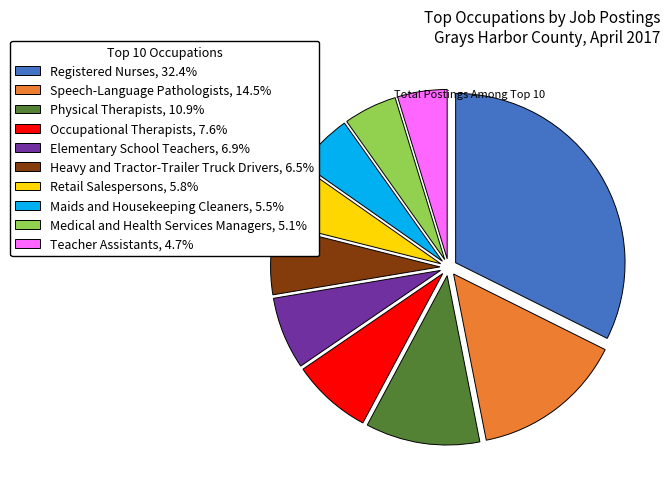

Is the sum of Maids and Housekeeping Cleaners and Medical and Health Services Managers greater than half?

No